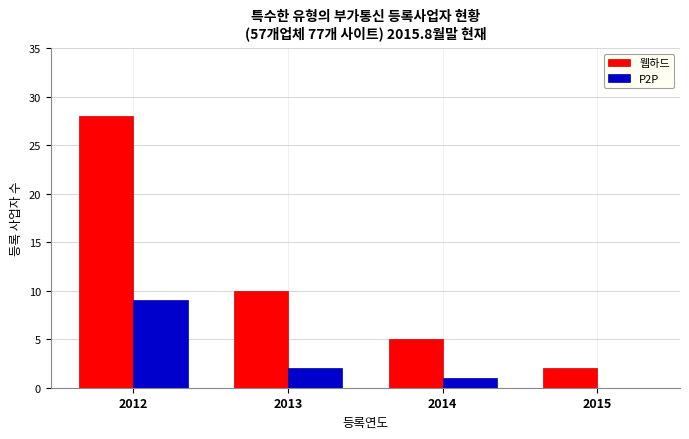

Between 2012 and 2013, which series saw the biggest shift?

웹하드